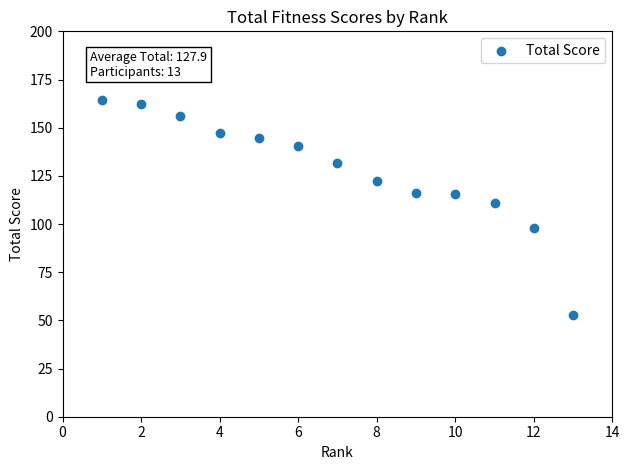

What is the range of Y values (max minus min)?

111.5